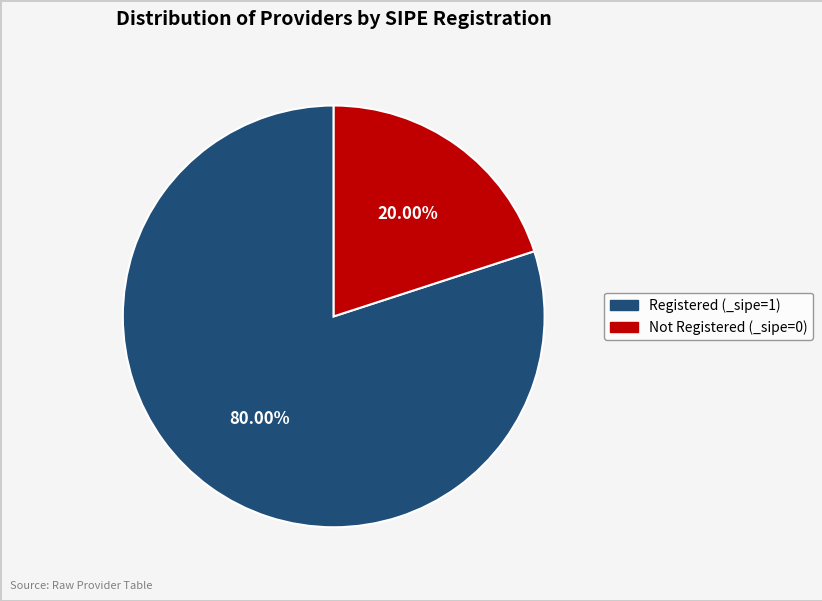

Do Not Registered (_sipe=0) and Registered (_sipe=1) together represent more than half of the pie?

Yes